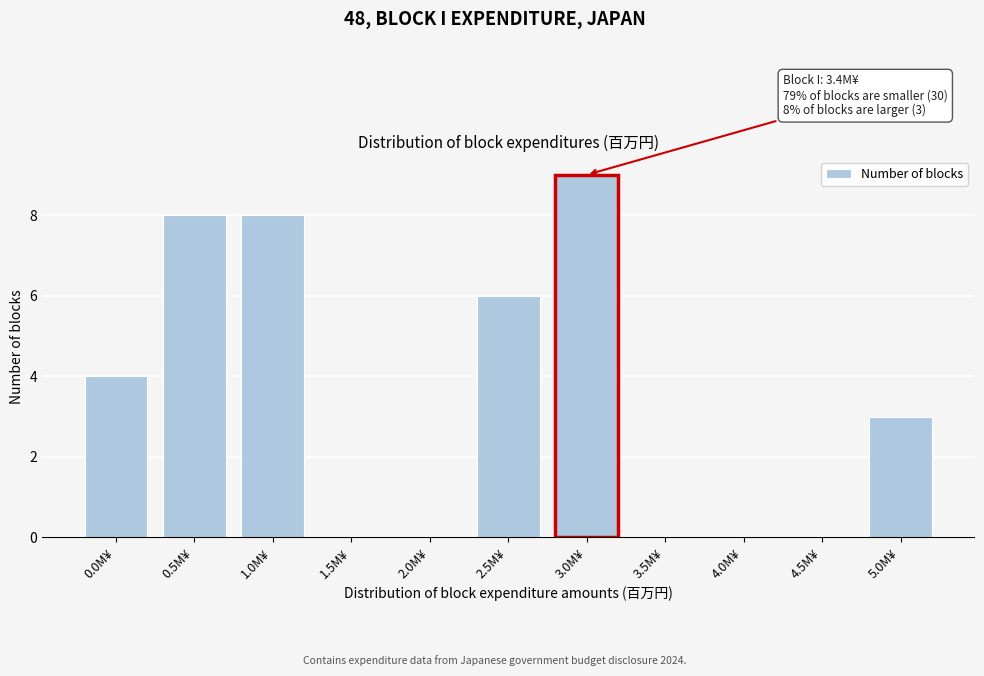

Reading left to right, extract all data points from this chart.

0.0M¥=4	0.5M¥=8	1.0M¥=8	1.5M¥=0	2.0M¥=0	2.5M¥=6	3.0M¥=9	3.5M¥=0	4.0M¥=0	4.5M¥=0	5.0M¥=3